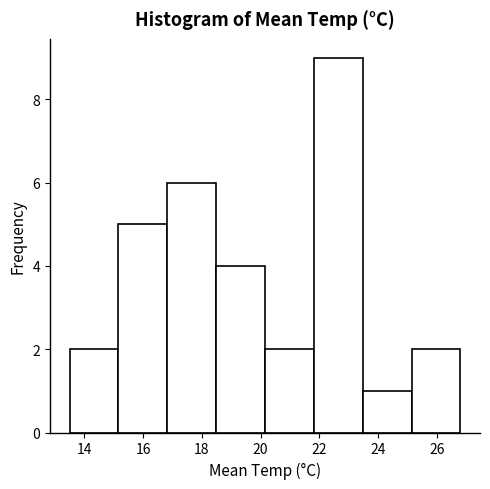

How tall is the bar that spans 16.8 to 18.4 on the x-axis? Neither the bar edges nor the heights are printed on the chart, so give them approximately, as read against the axes.

6